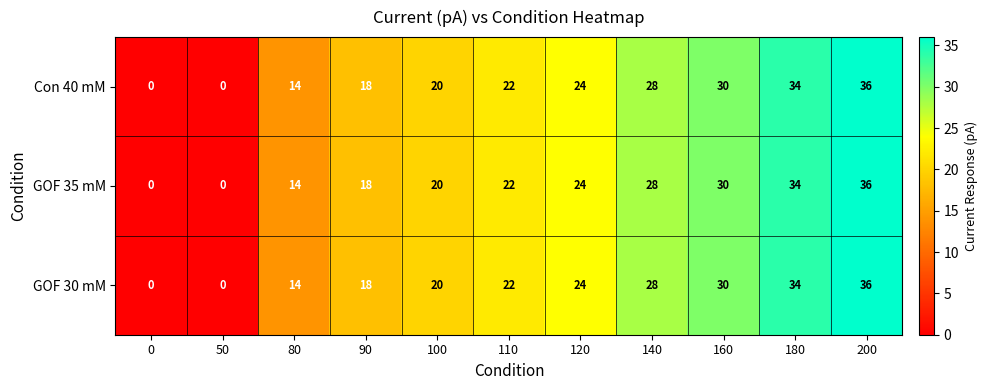

What is the difference between the GOF 35 mM values at 100 and 160?

10